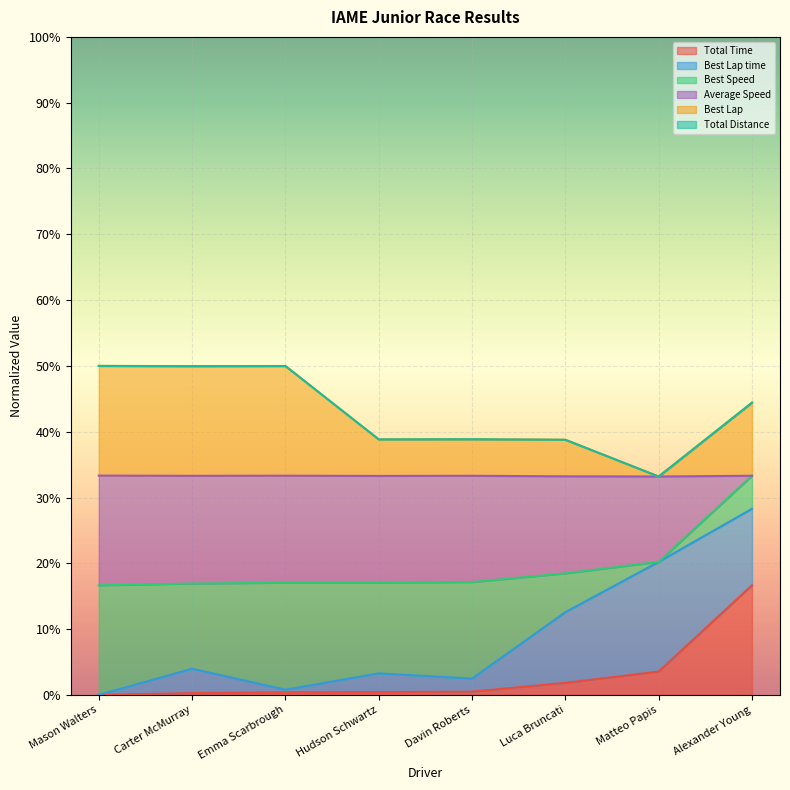

True or false: Best Lap has more than 0 interior local peaks.

True